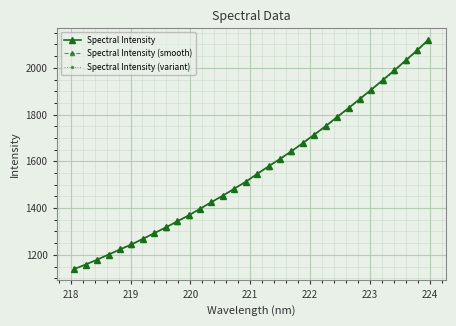

Which series has the largest range (max minus min)?

Spectral Intensity